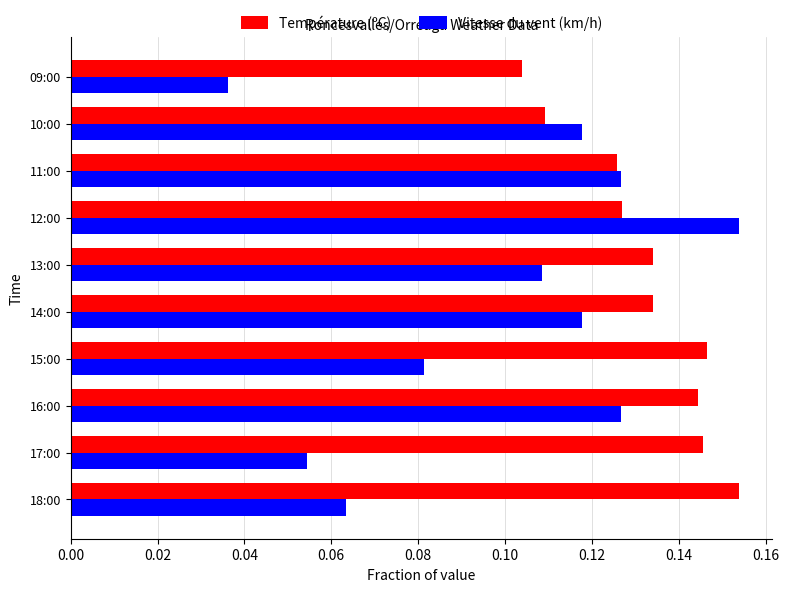

The Température (ºC) series shows 0.3 at 15:00. True or false?

False